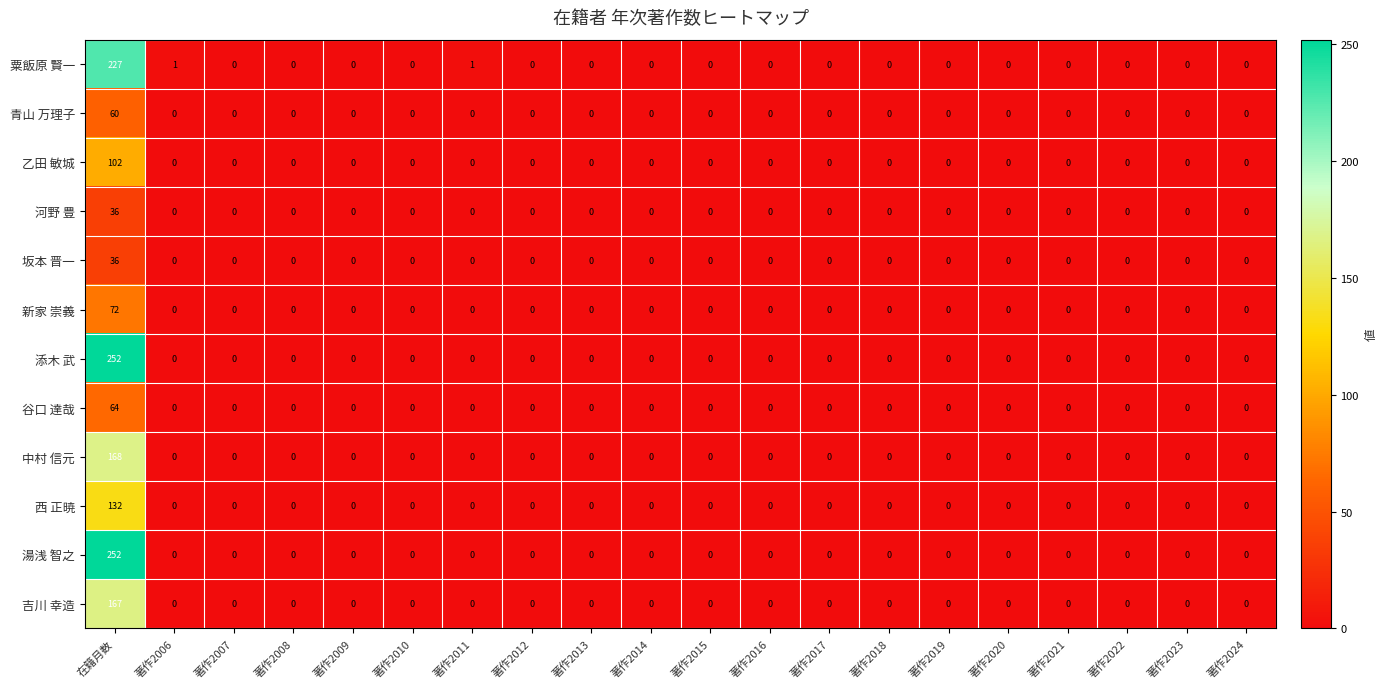

At which label does 中村 信元 reach its peak?

在籍月数